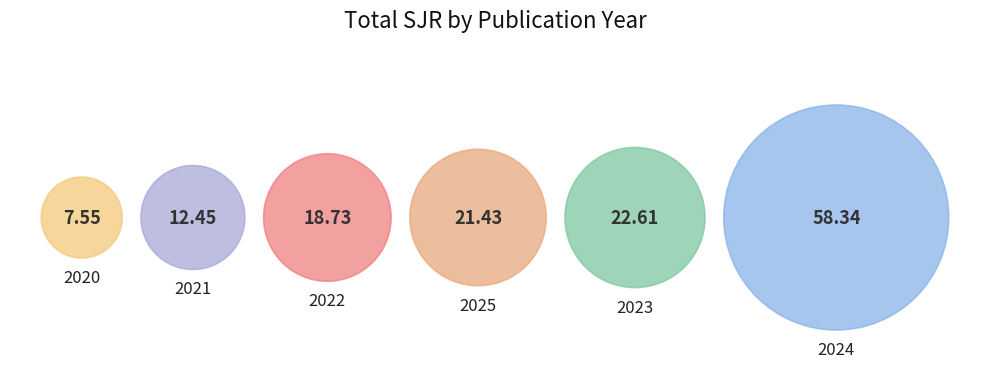

To the nearest percent, what portion does 2024 represent?

41%